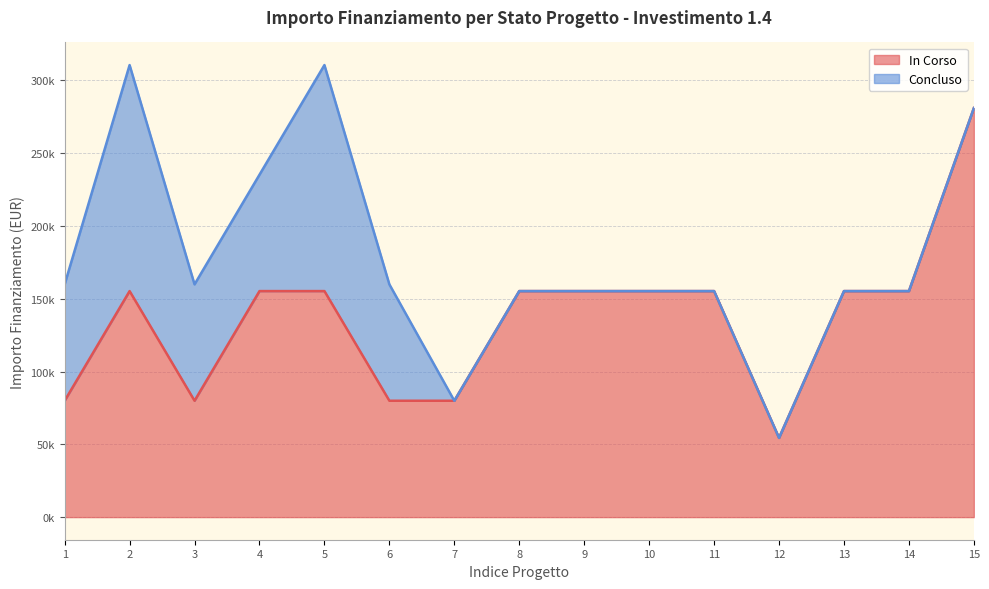

What are all the series names shown in the legend?

In Corso, Concluso